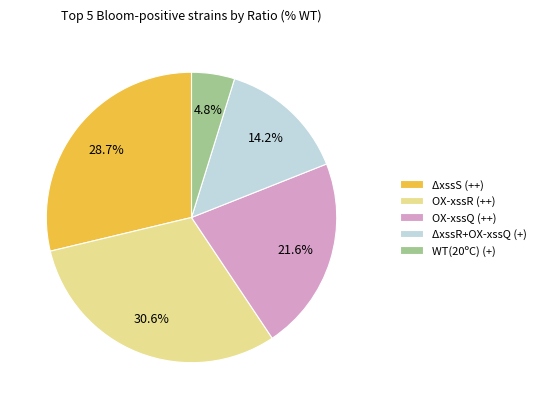

Is there any slice that represents more than half of the pie?

No